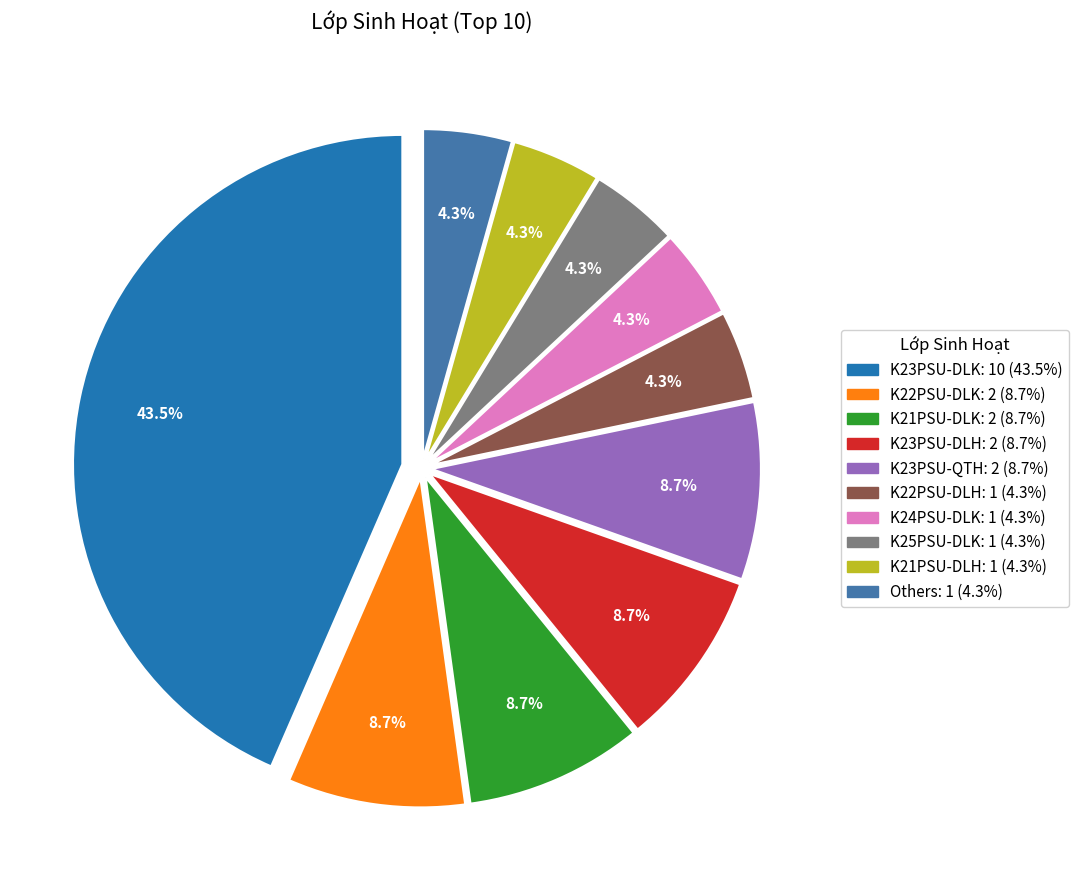

Does any single category account for the majority?

No